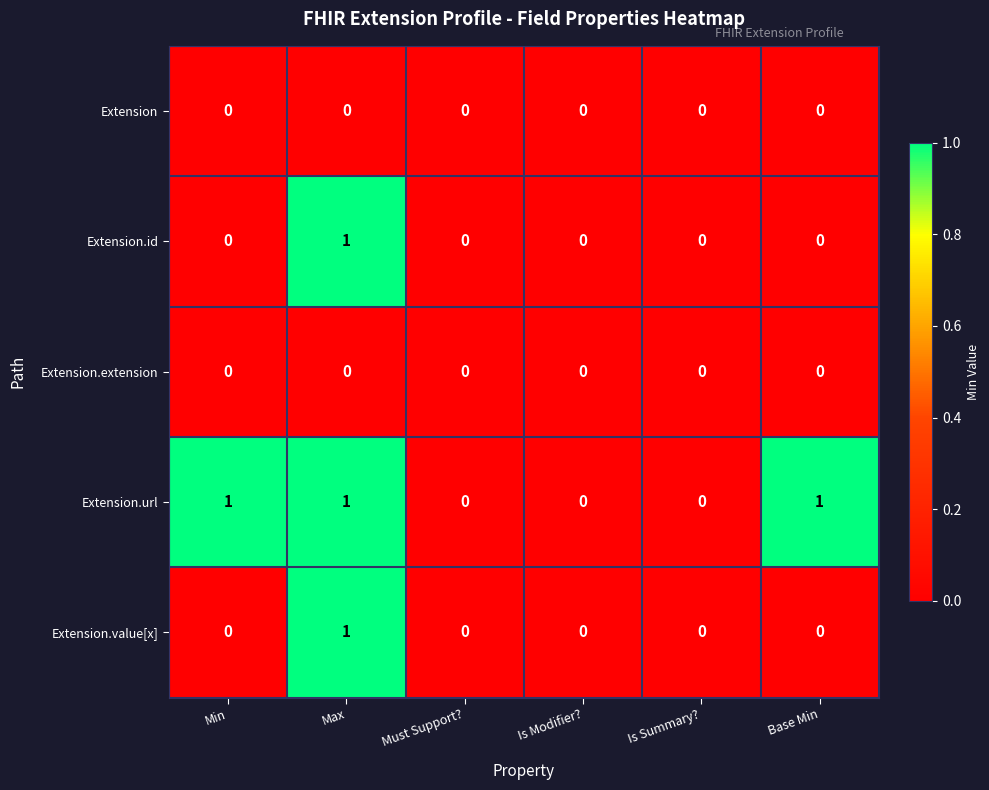

Which series has the largest total across all categories?

Extension.url